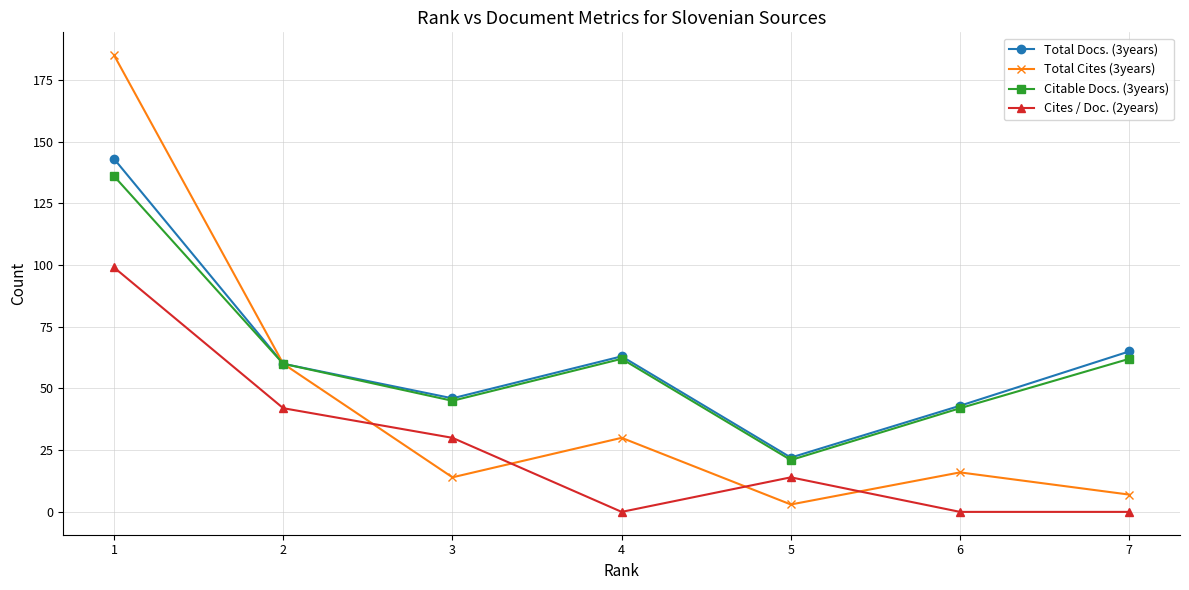

Where do Total Cites (3years) and Cites / Doc. (2years) first cross each other?

2 and 3